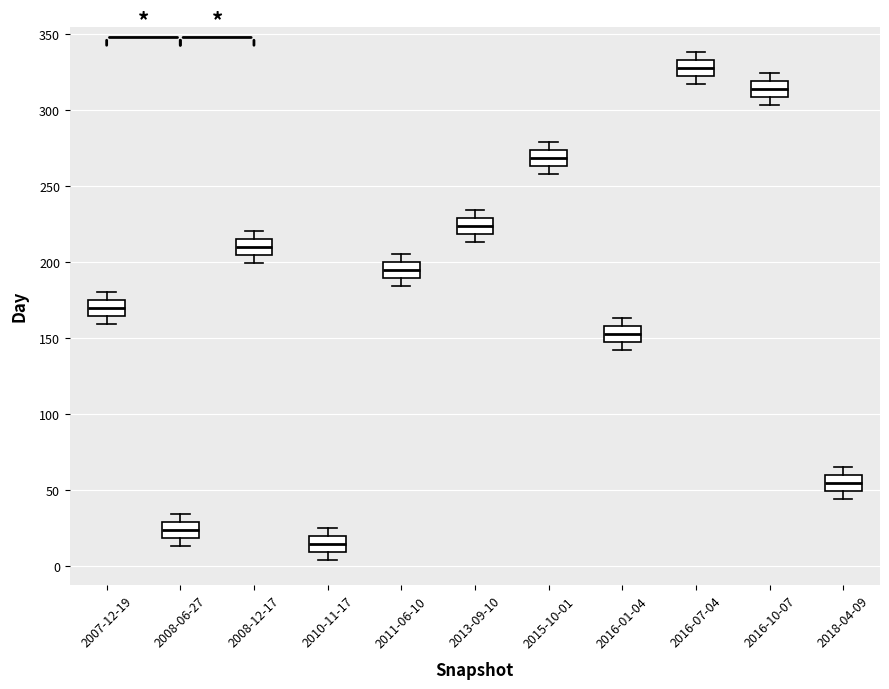

Where does the upper whisker of the box for 2015-10-01 end on the y-axis? The values are not printed on the chart, so give them approximately, as read against the axis.

280